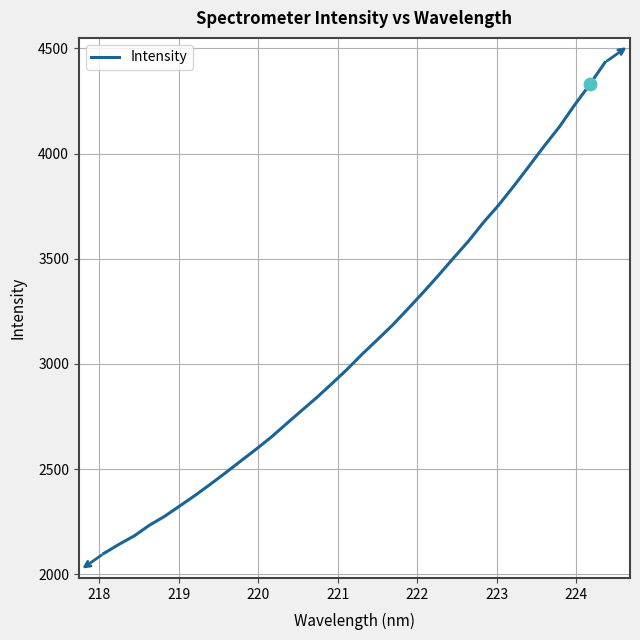

What is the maximum value shown in the chart?

4433.7